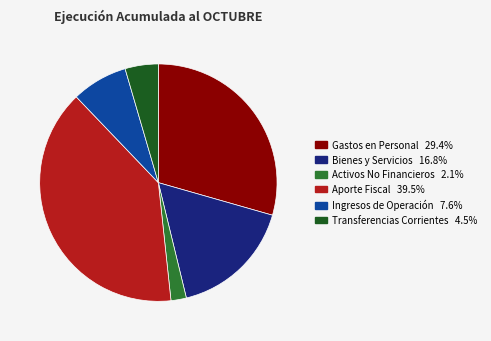

Is there a majority slice in this chart?

No